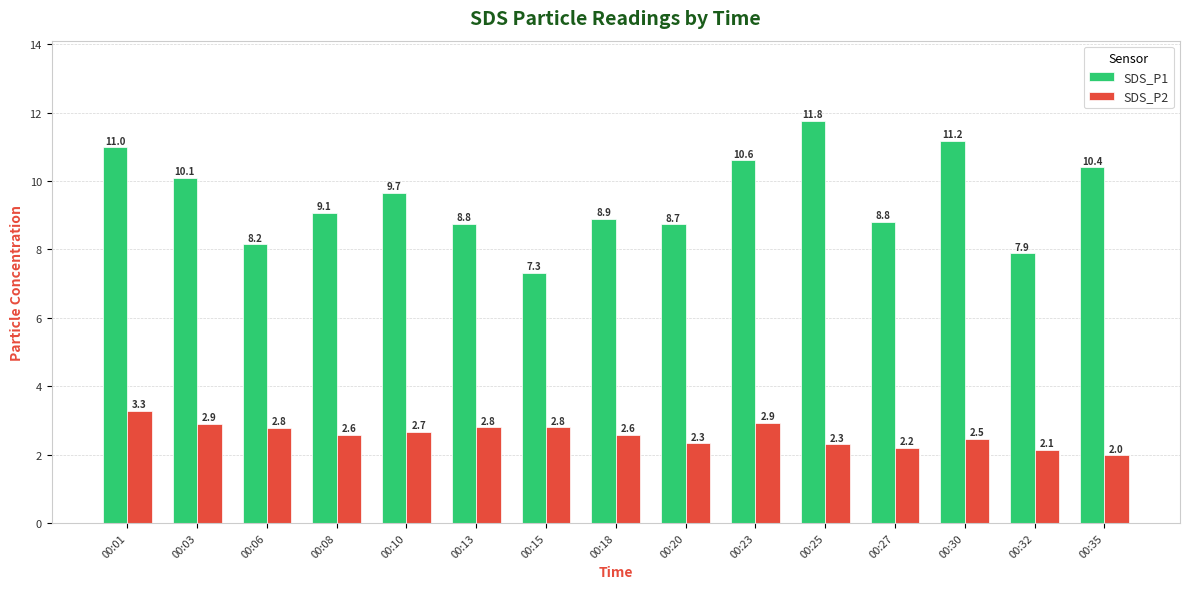

Which category has the lowest value across all series?

00:35